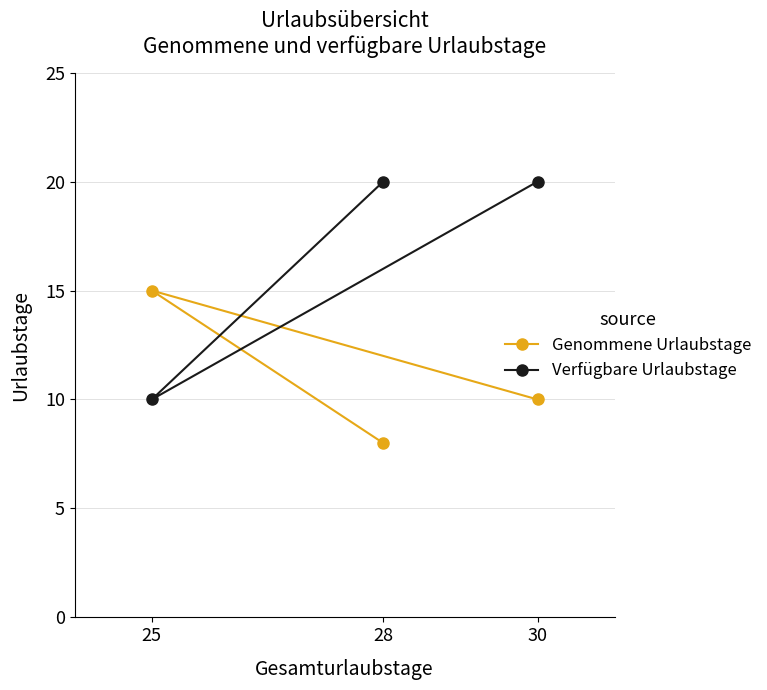

At which category does the chart reach its peak across all series?

30